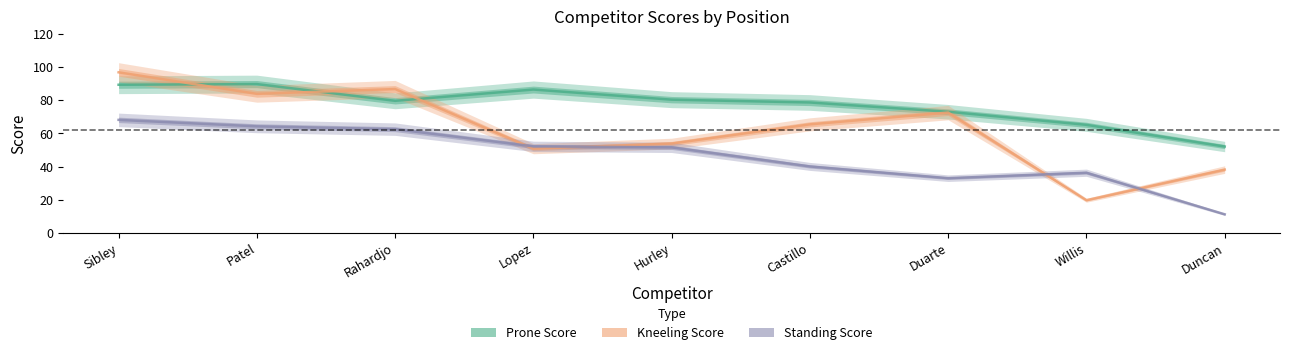

What is the label of the 7th point from the right?

Rahardjo